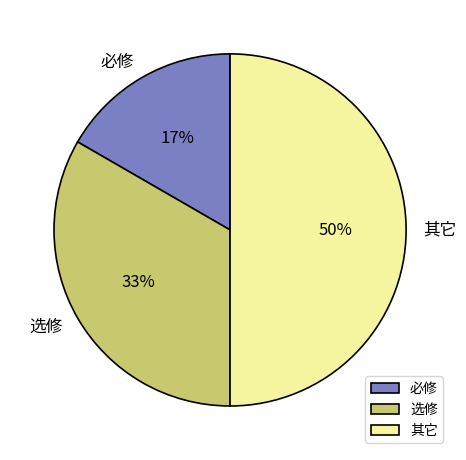

What is the ratio of the value at 必修 to the value at 选修?

0.5